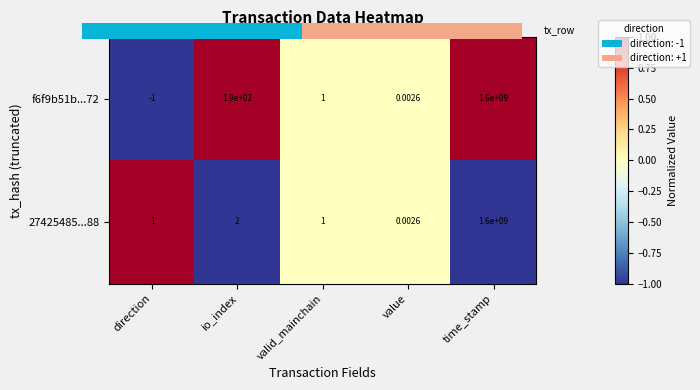

At which label is f6f9b51b...72 closest to 0?

valid_mainchain